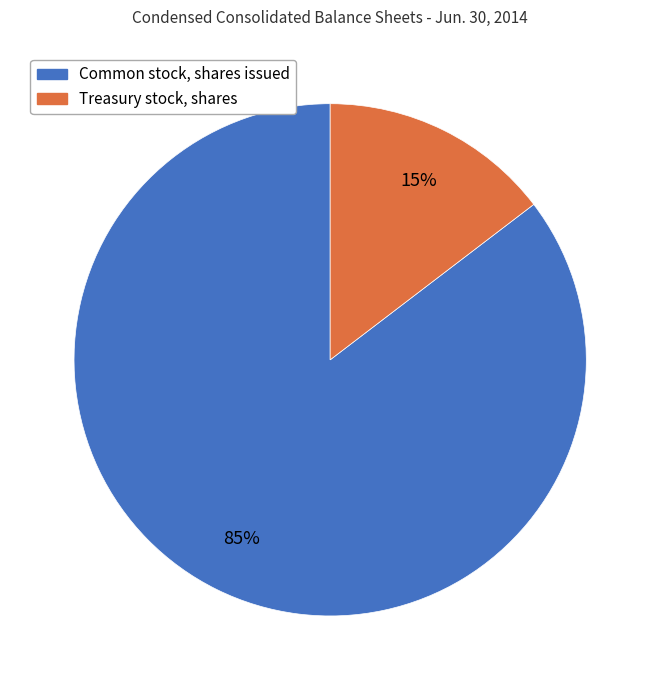

How many segments does this pie chart have?

2